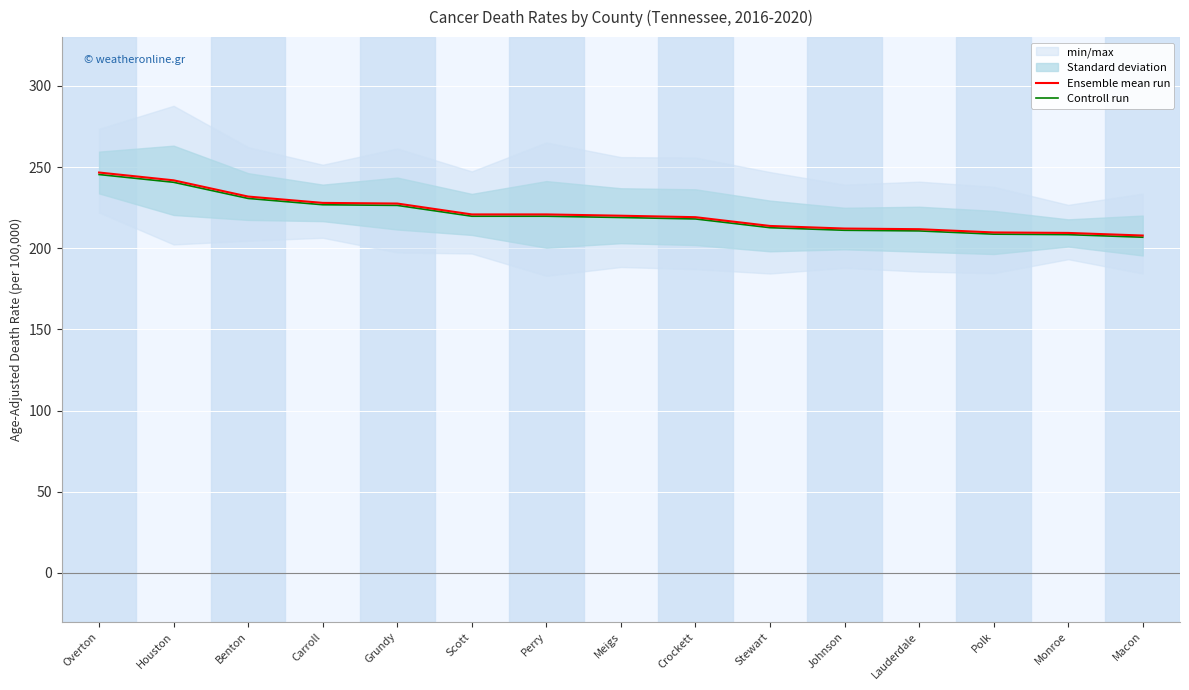

What is the average value of the Controll run series?

220.3